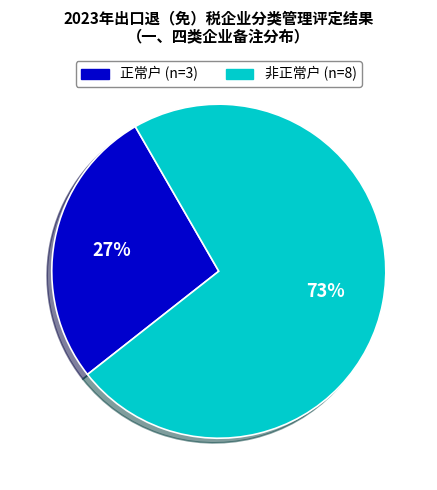

To the nearest percent, what is the average slice percentage?

50%